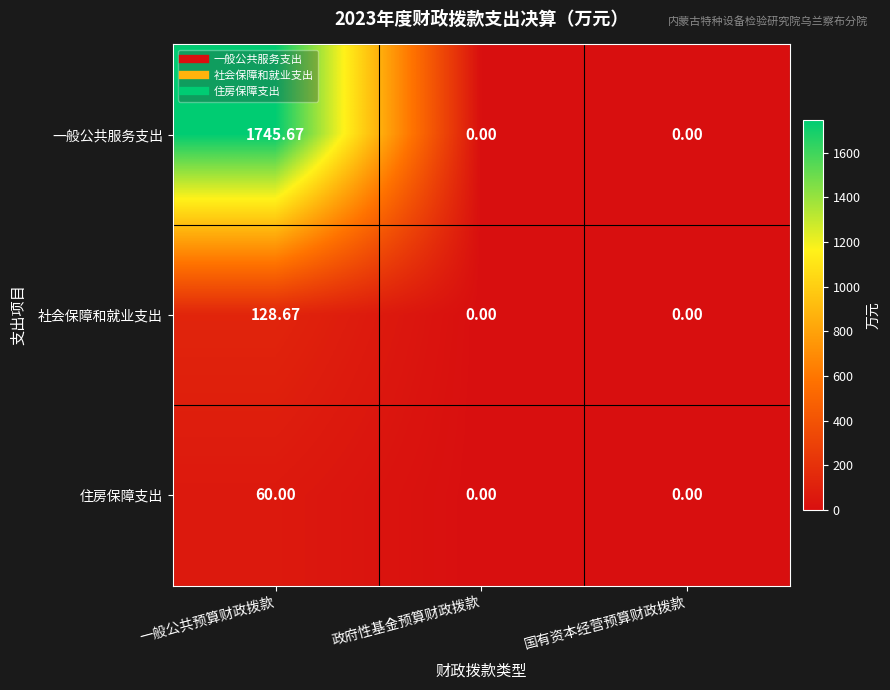

Is the value of 住房保障支出 at 一般公共预算财政拨款 greater than the value of 社会保障和就业支出 at 政府性基金预算财政拨款?

Yes